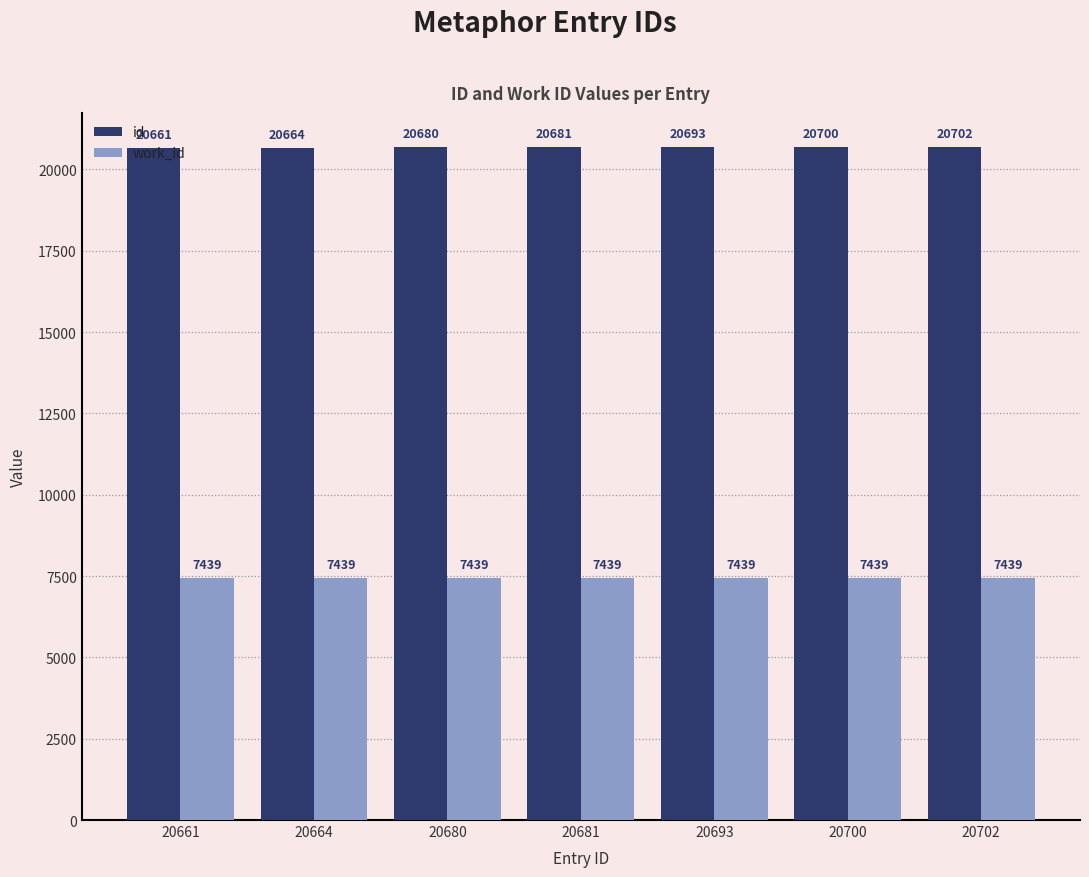

Reading left to right, list all the values displayed in this chart.

id: 20661=20661	20664=20664	20680=20680	20681=20681	20693=20693	20700=20700	20702=20702
work_id: 20661=7439	20664=7439	20680=7439	20681=7439	20693=7439	20700=7439	20702=7439